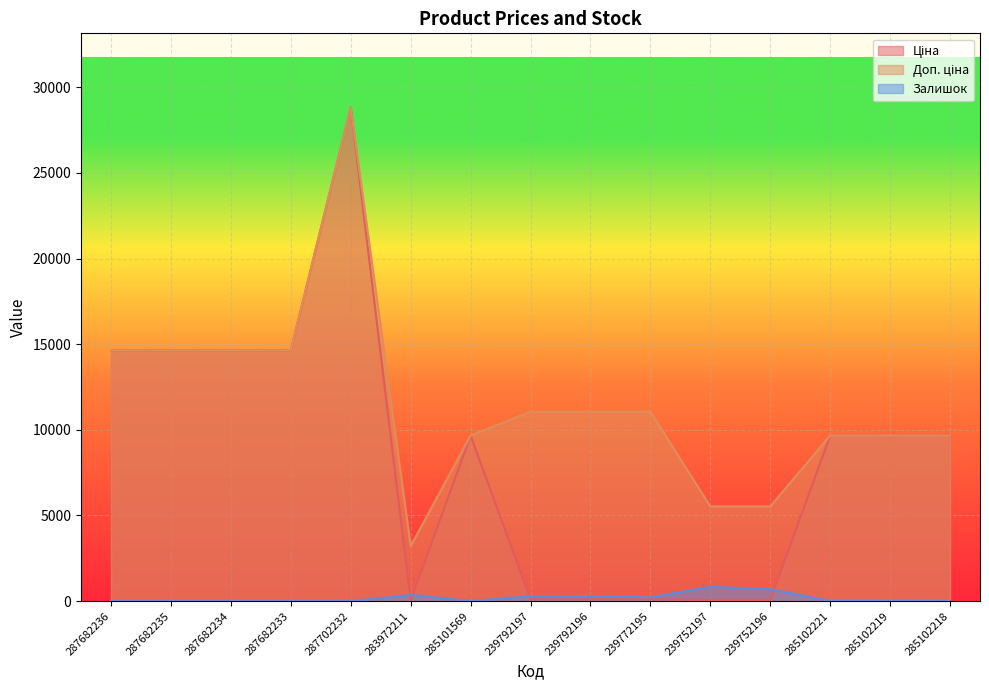

Which series has the largest total across all categories?

Доп. ціна